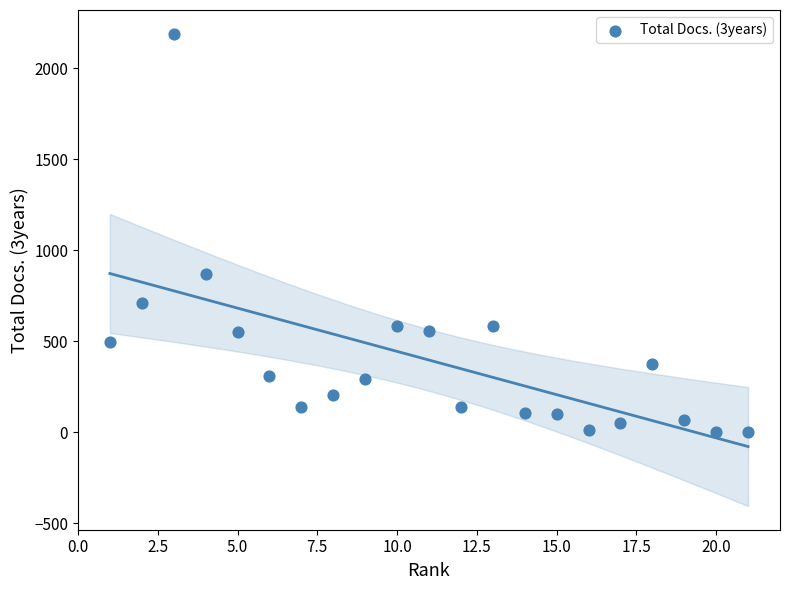

What is the range of X values (max minus min)?

20